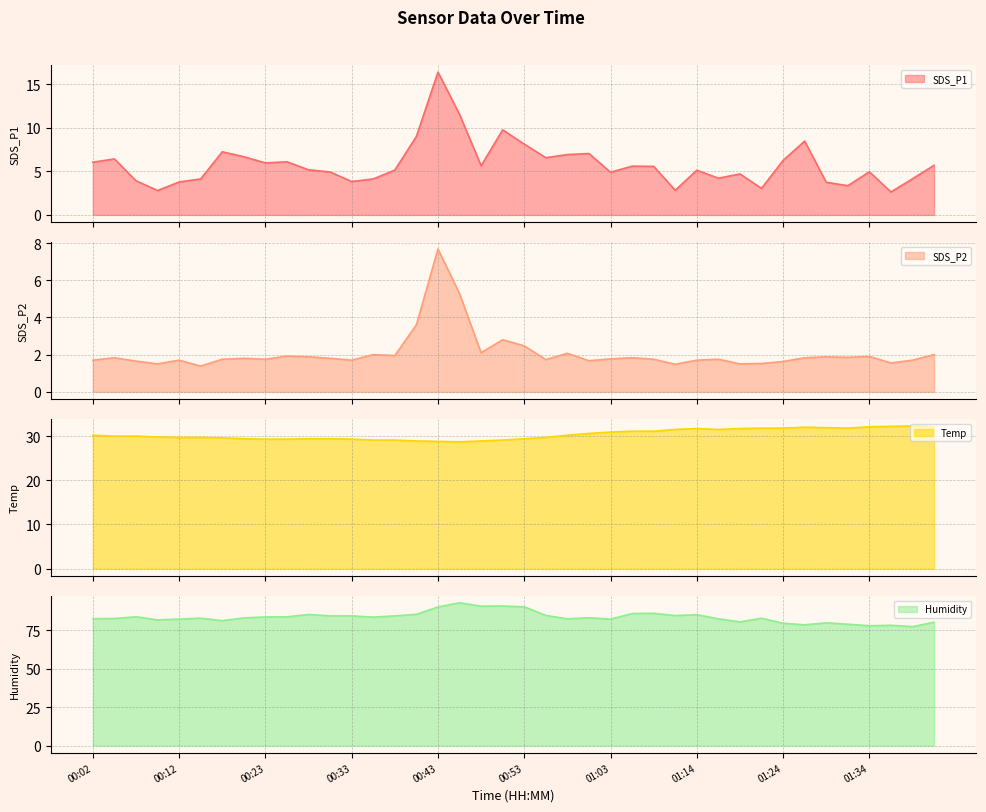

Rank the series at 13 from lowest to highest value.

SDS_P2_line, SDS_P1_line, Temp_line, Humidity_line